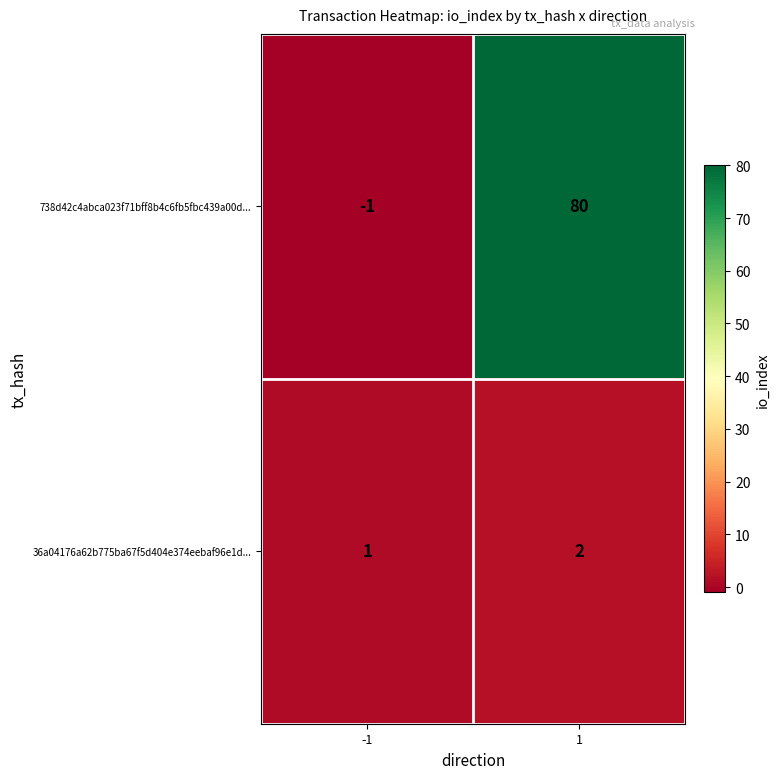

What is the difference between the maximum and minimum values in the 738d42c4abca023f71bff8b4c6fb5fbc439a00d... series?

81